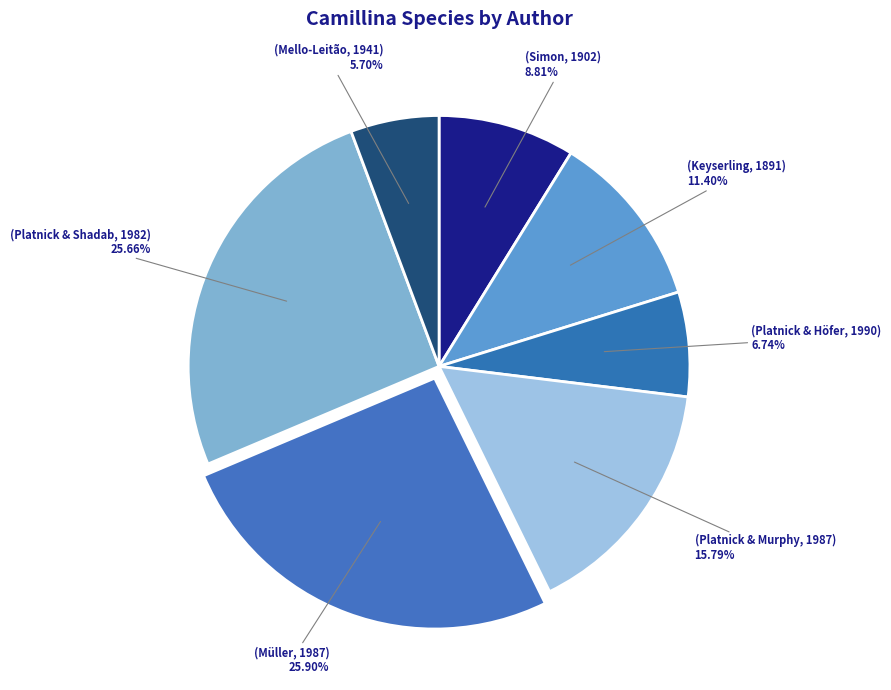

Is there a majority slice in this chart?

No